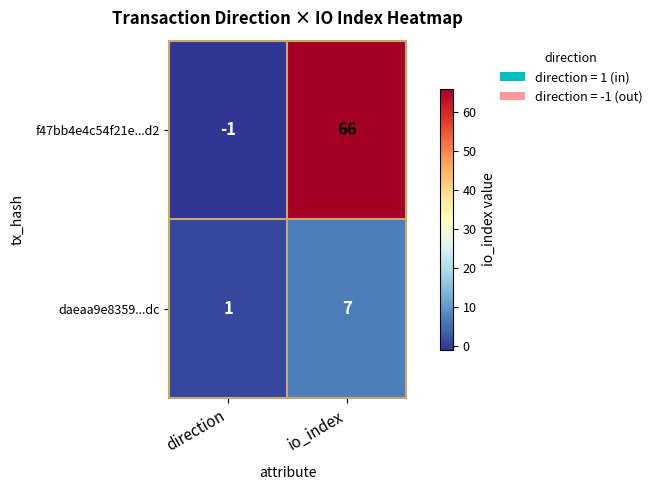

What is the total value across all series at io_index?

73